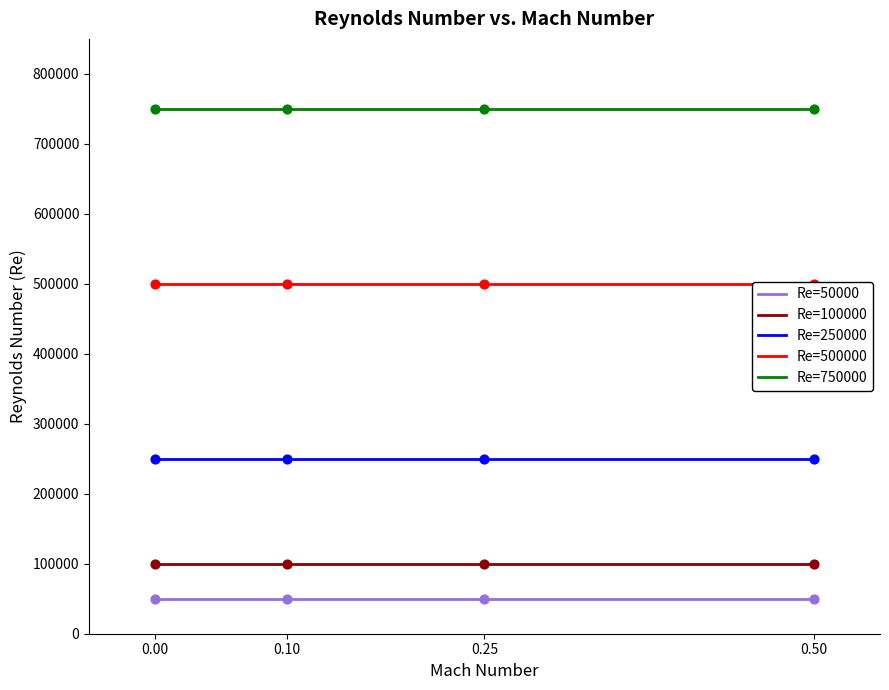

What is the total value across all series at 0.00?

1650000